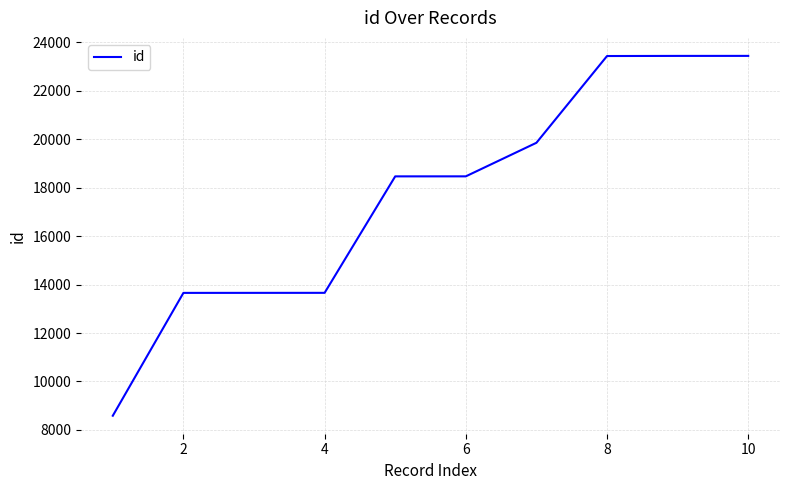

What is the maximum value shown in the chart?

23445